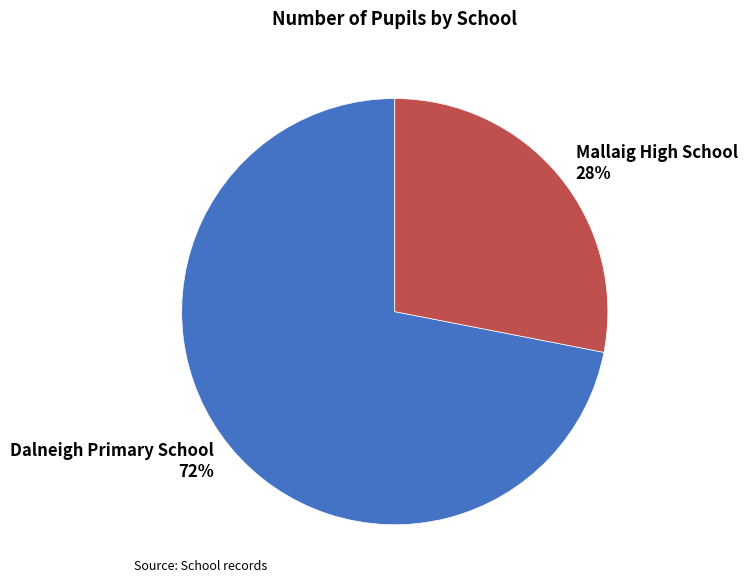

What is the largest slice in the pie chart?

Dalneigh Primary School